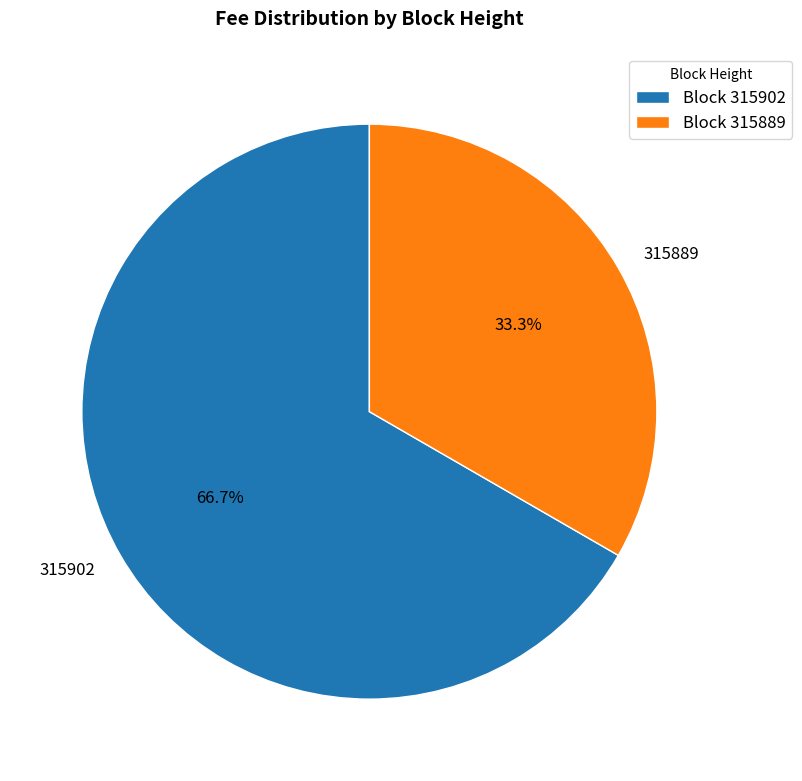

Approximately how many times larger is the value at 315889 compared to 315902?

0.5